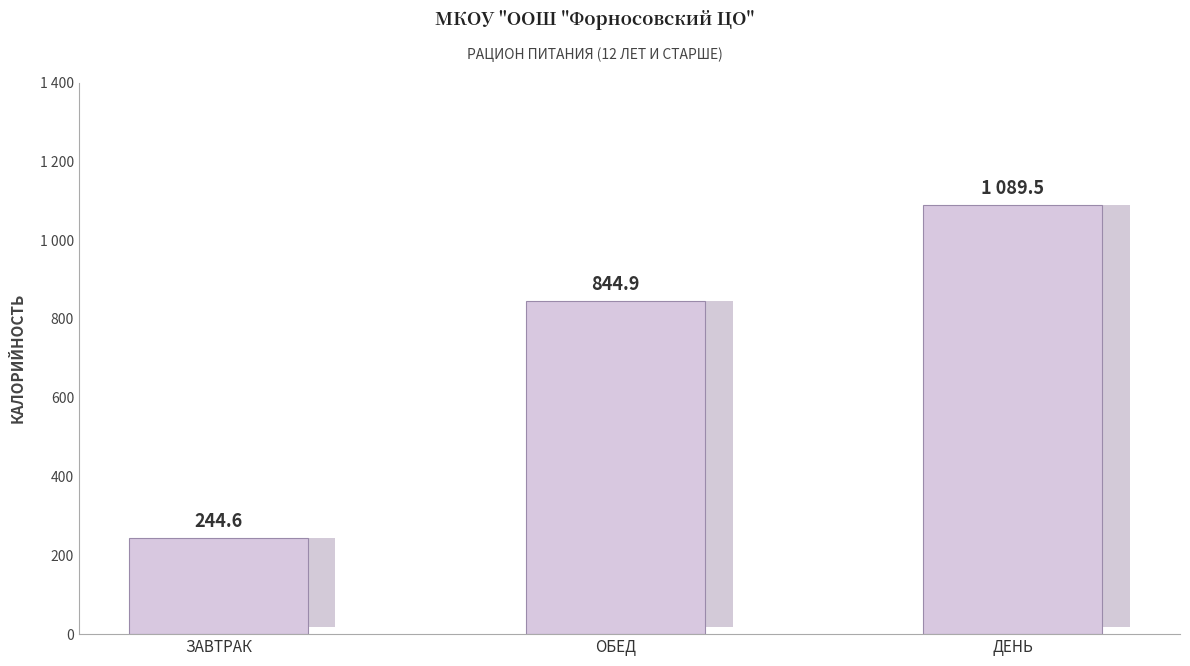

True or false: the data shows 1089.5 at ДЕНЬ.

True